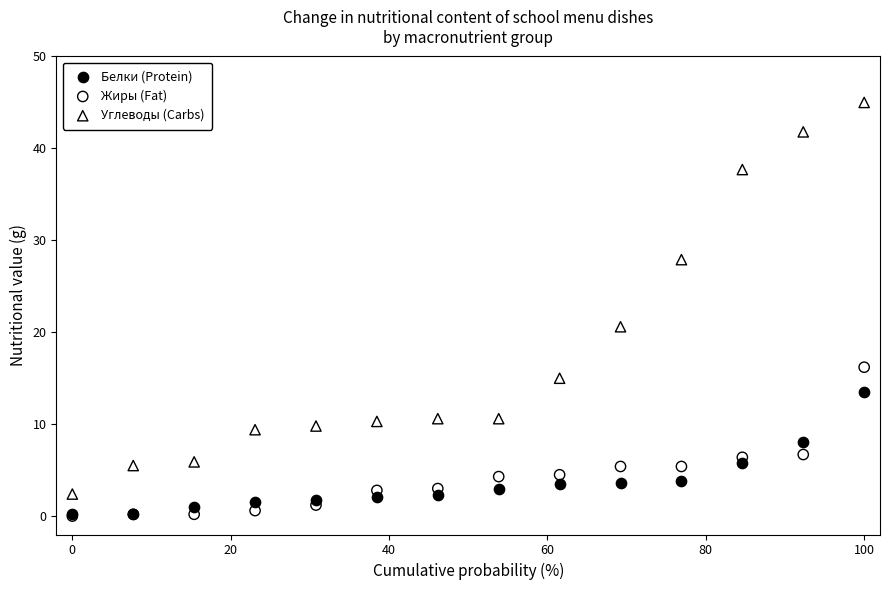

Across all series, what Y value is closest to 22?

20.6